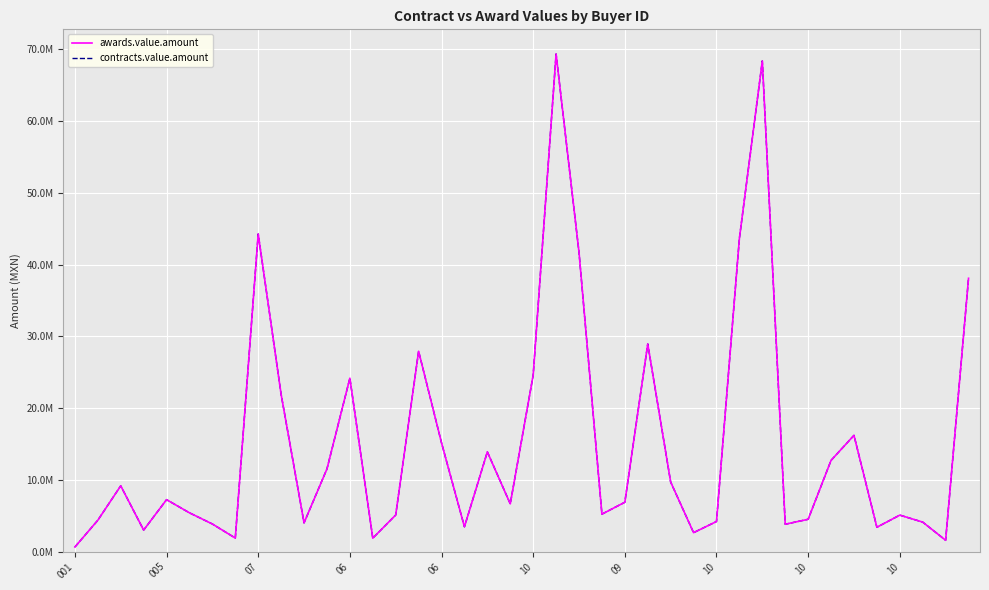

Is this an area chart (filled region under the line)?

No